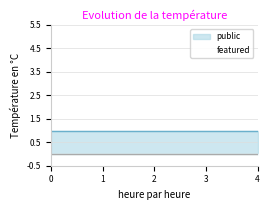

True or false: public has a value of 1 at 2.

True